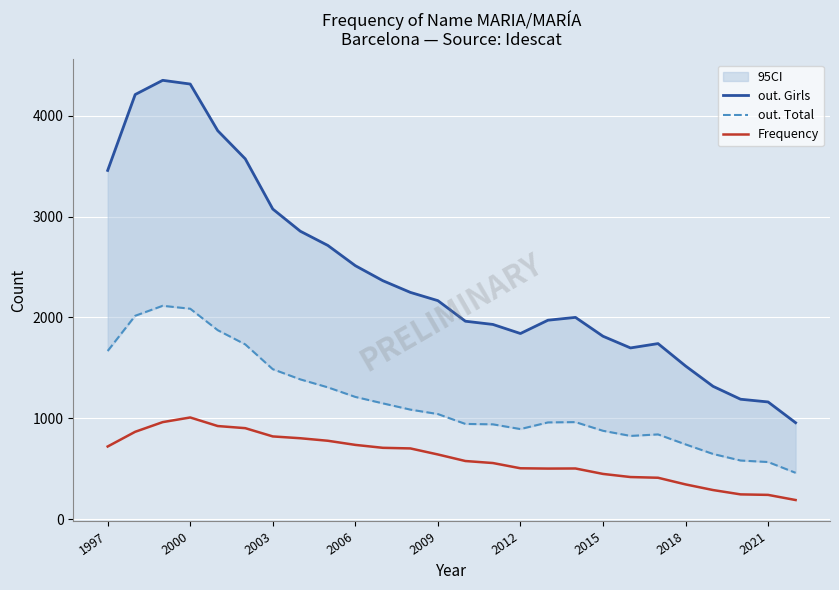

True or false: out. Total and Frequency cross at least once.

False